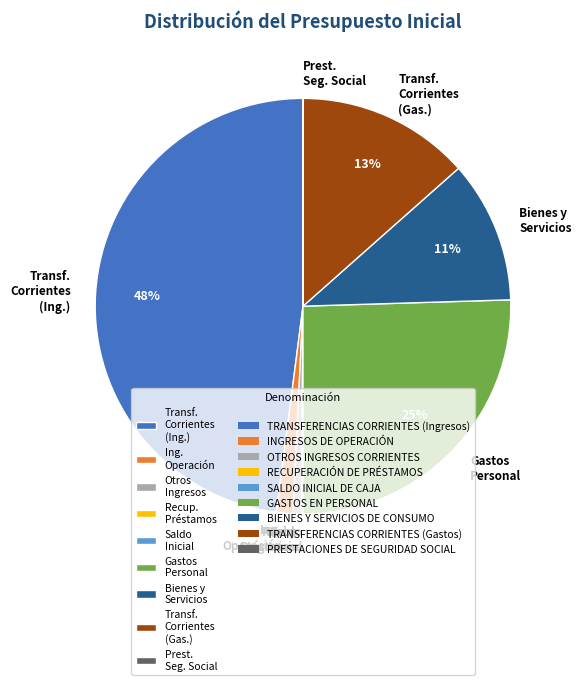

The Ing. Operación slice represents 11% of the pie. True or false?

False